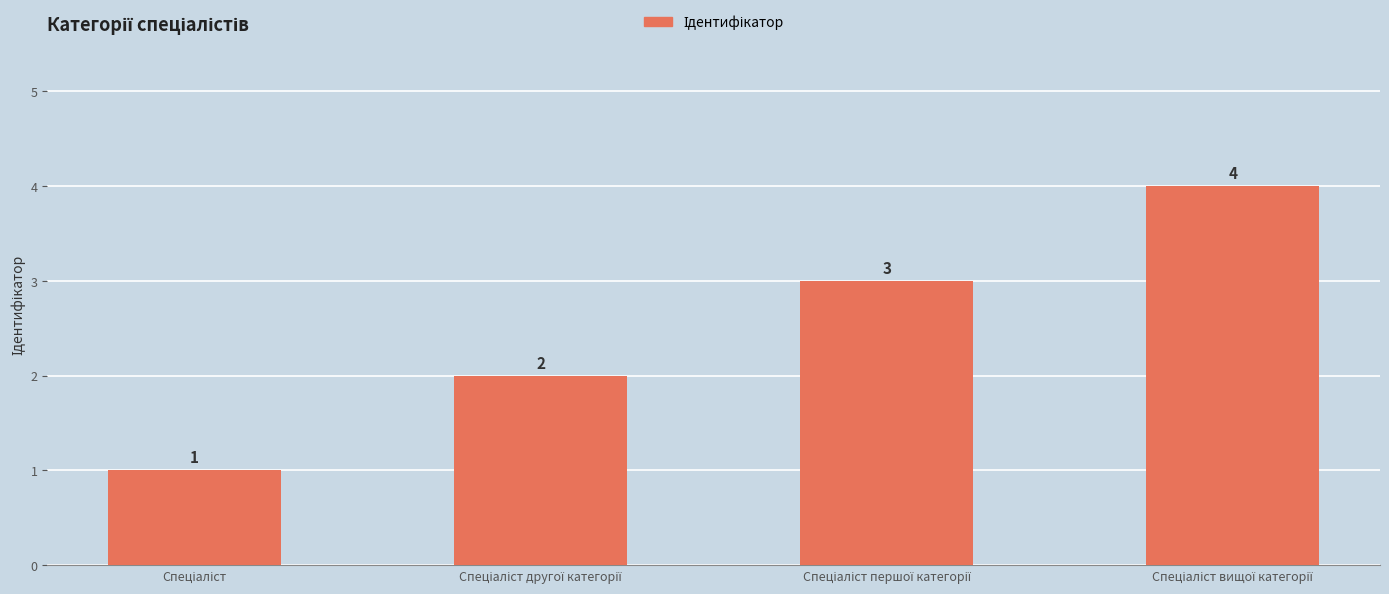

What is the value of the 2nd bar from the left?

2